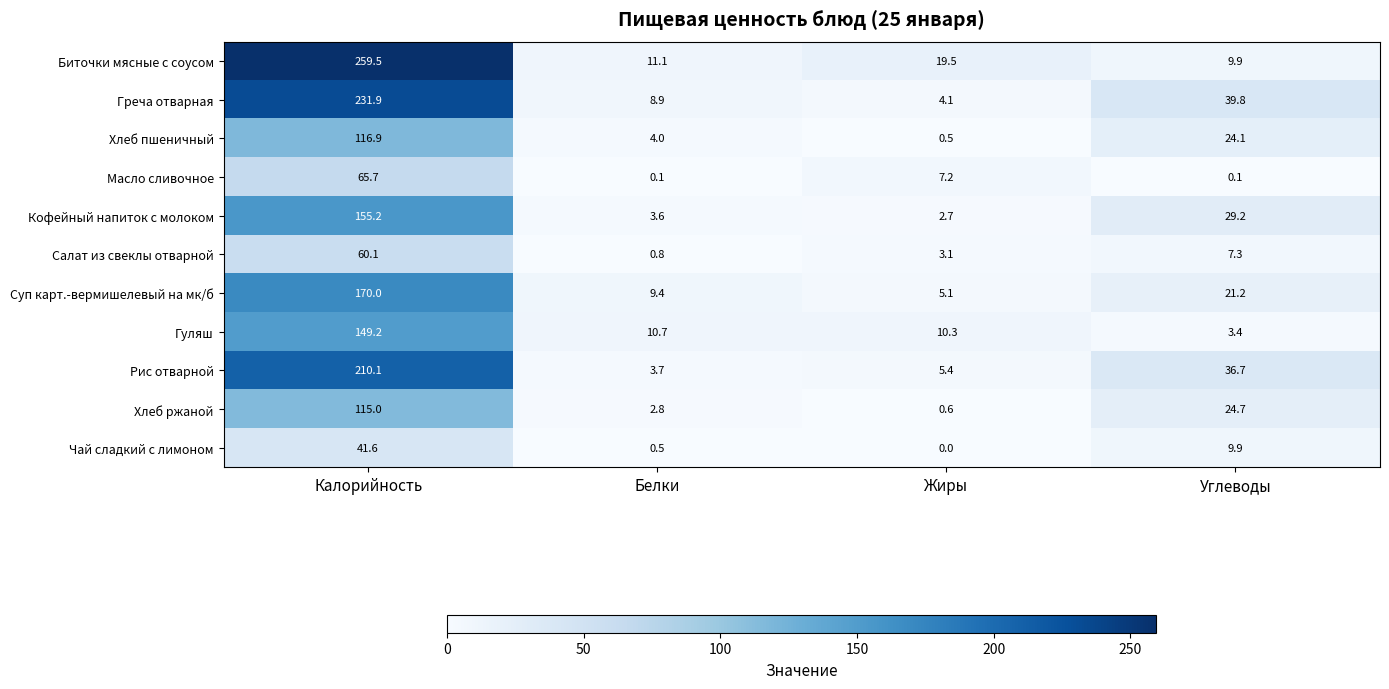

Is the value of Кофейный напиток с молоком at Калорийность greater than the value of Рис отварной at Белки?

Yes